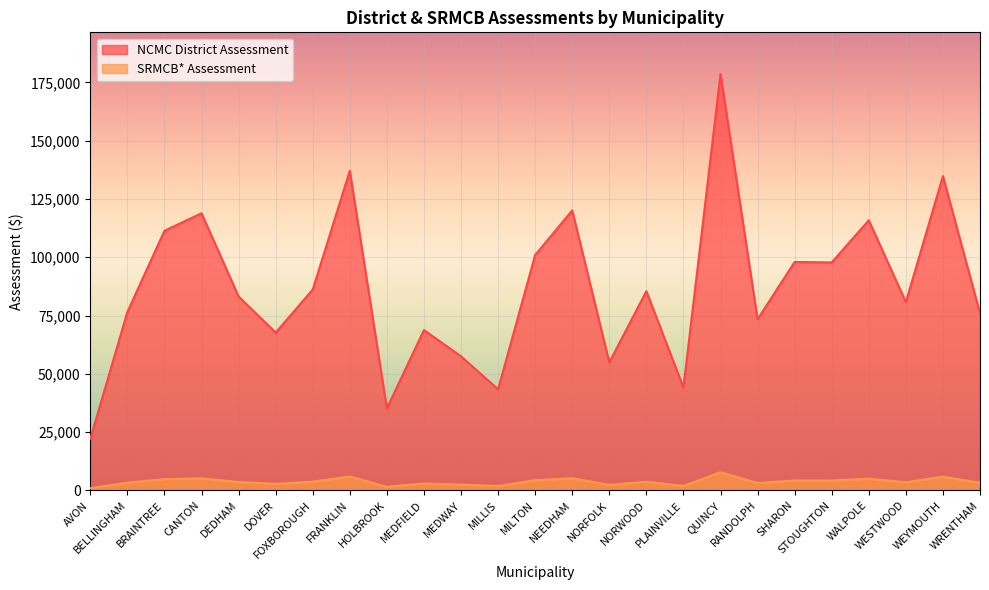

What are all the series names shown in the legend?

NCMC District Assessment, SRMCB* Assessment